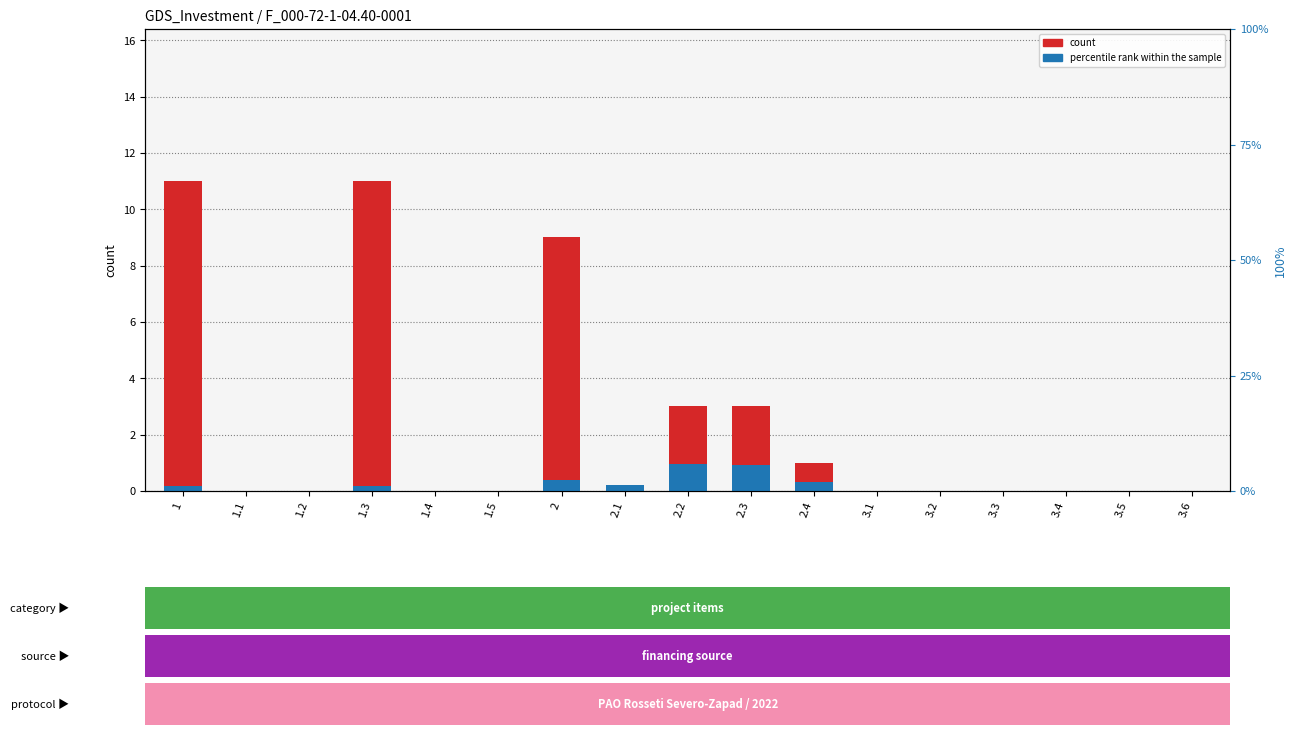

True or false: count has a value of 0.0 at 1.1.

True